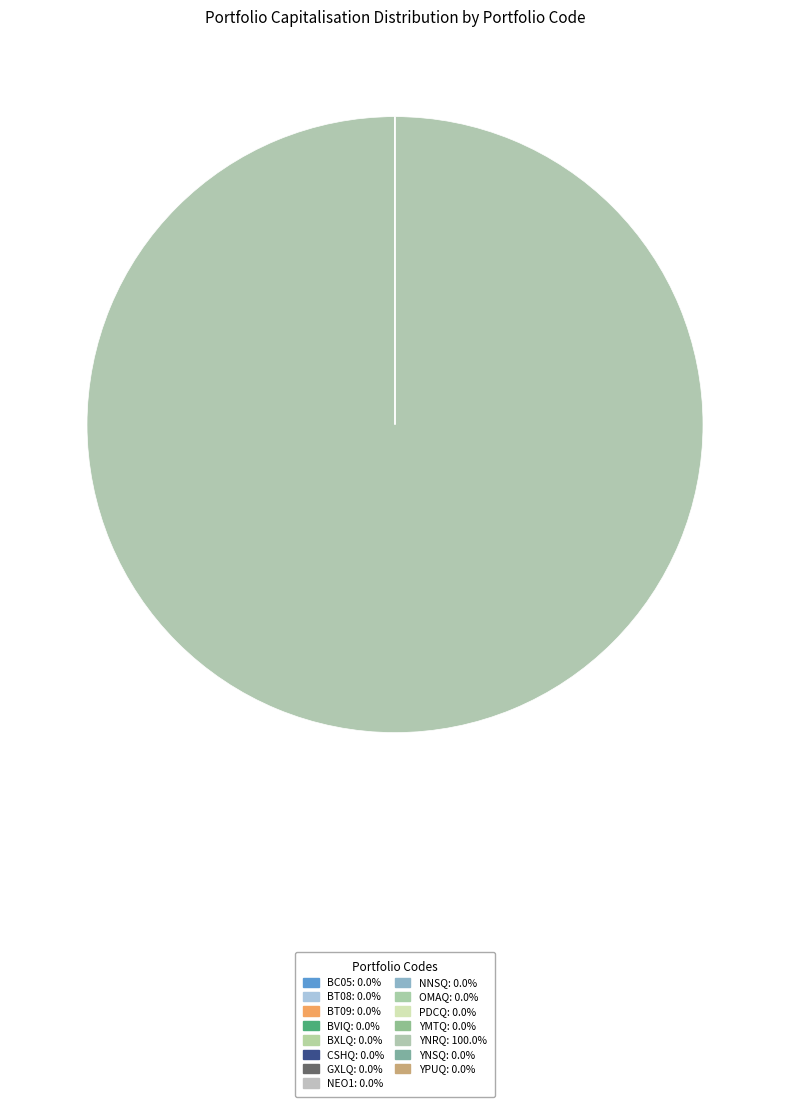

To the nearest percent, what is the difference between the largest and smallest slice percentages?

100%